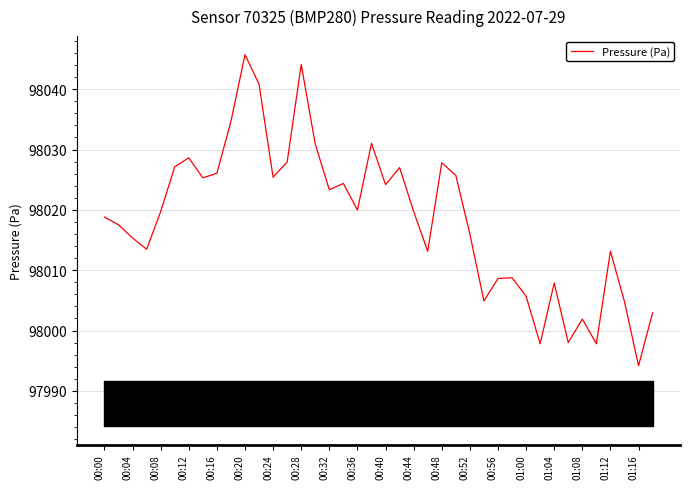

How many interior local peaks (higher than both neighbors) does the data have?

11